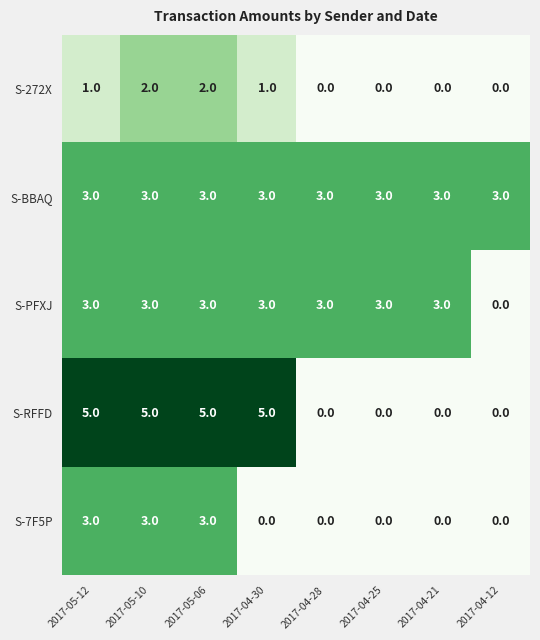

What is the total value across all series at 2017-04-25?

6